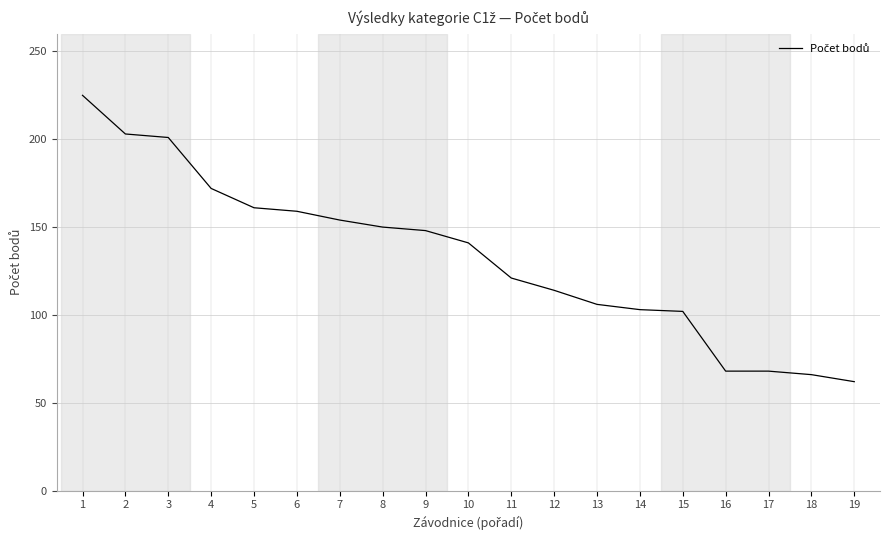

Between 5 and 16, which is larger?

5